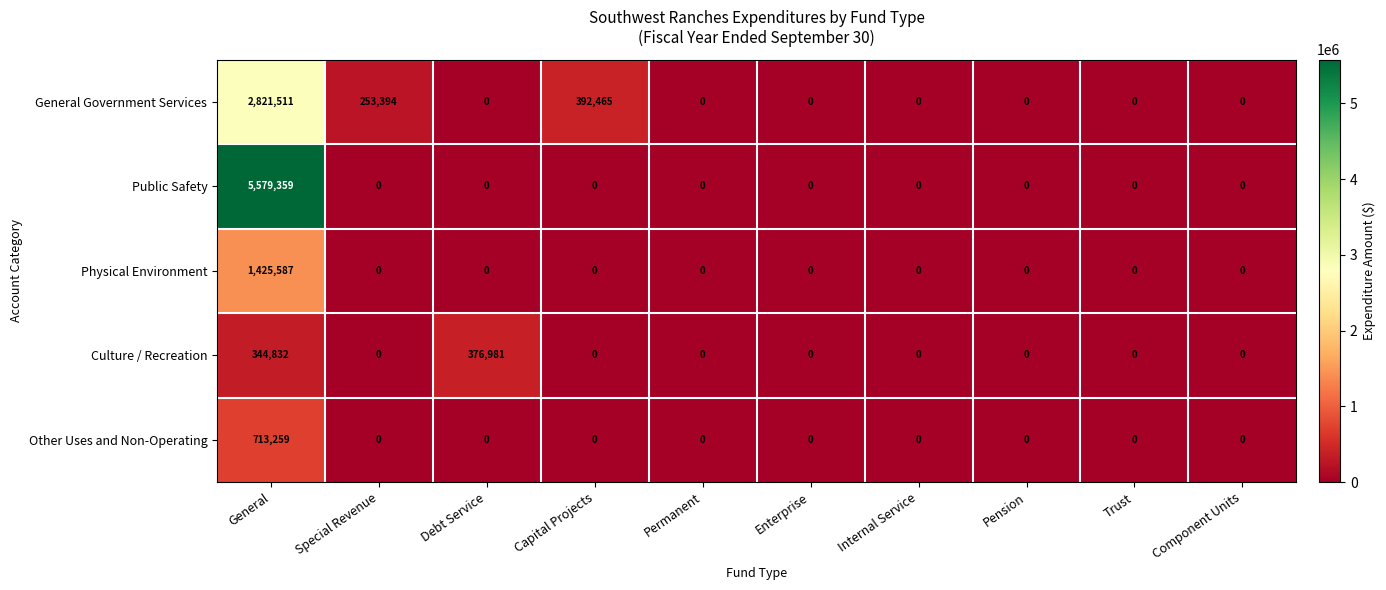

Which series has the widest spread of values?

Public Safety